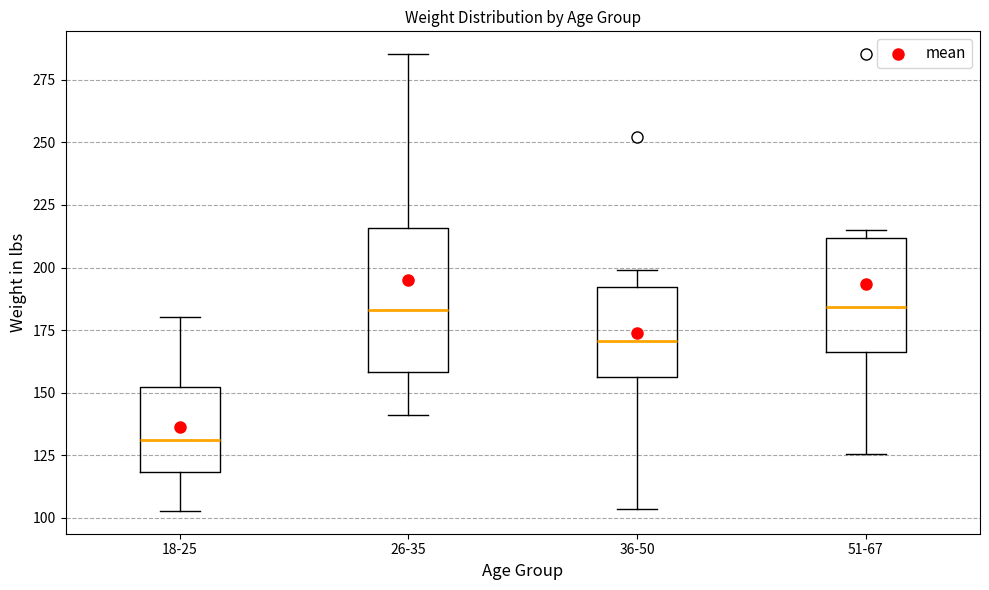

Comparing the boxes themselves (not the whiskers), which one is the tallest?

26-35